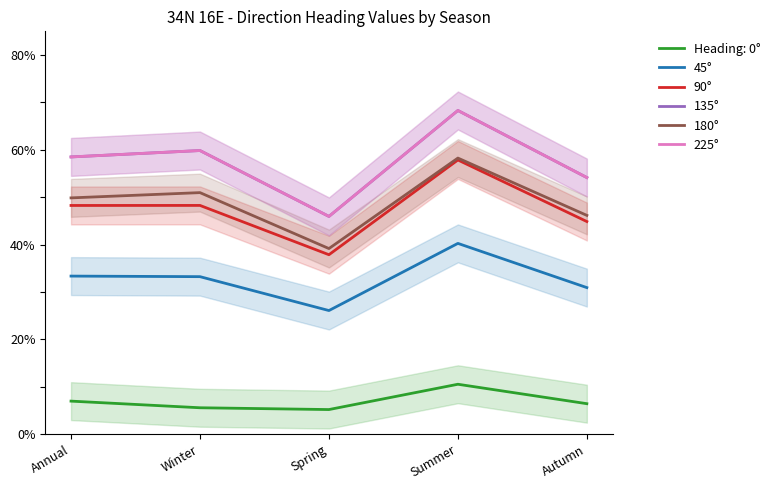

True or false: 180° and 45° cross at least once.

False